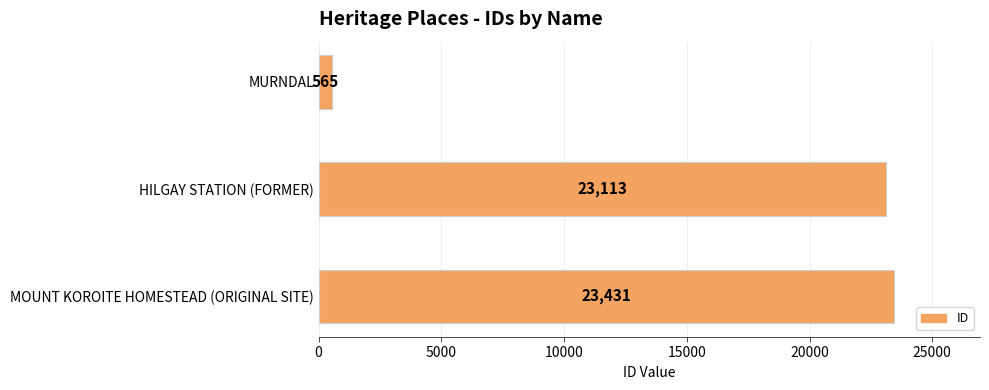

Between MURNDAL and HILGAY STATION (FORMER), which is larger?

HILGAY STATION (FORMER)